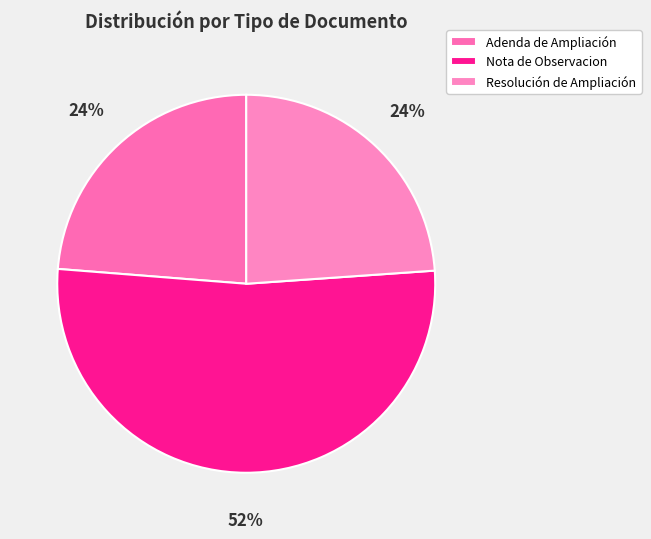

What is the total percentage of Resolución de Ampliación and Adenda de Ampliación?

47.6%